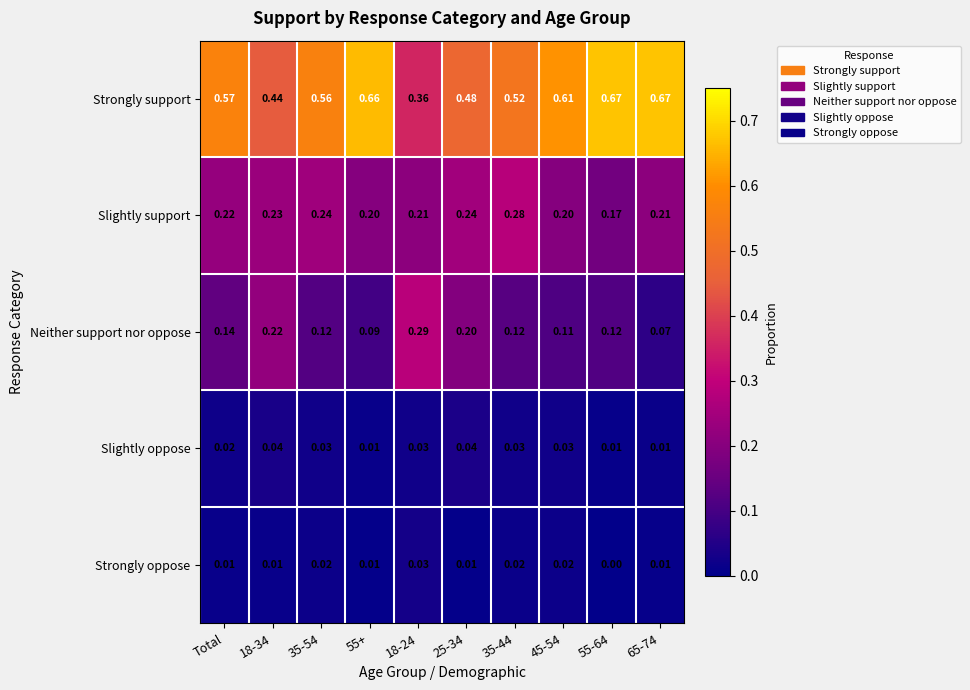

List the series in order of their peak value, highest first.

Strongly support, Neither support nor oppose, Slightly support, Slightly oppose, Strongly oppose